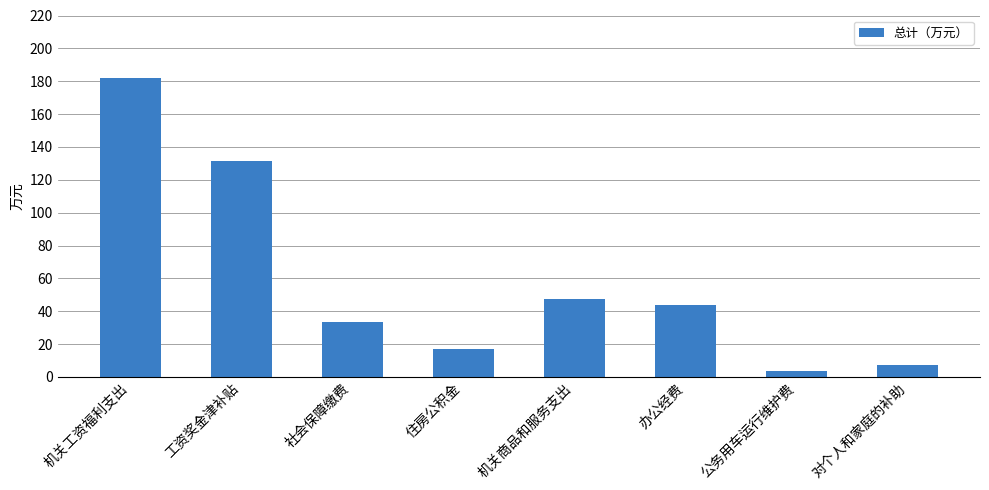

What is the sum of all values?

465.4